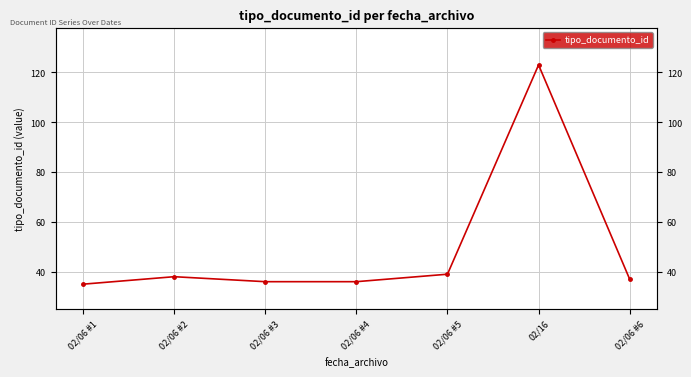

Approximately how many times larger is the value at 02/06 #2 compared to 02/06 #5?

1.0